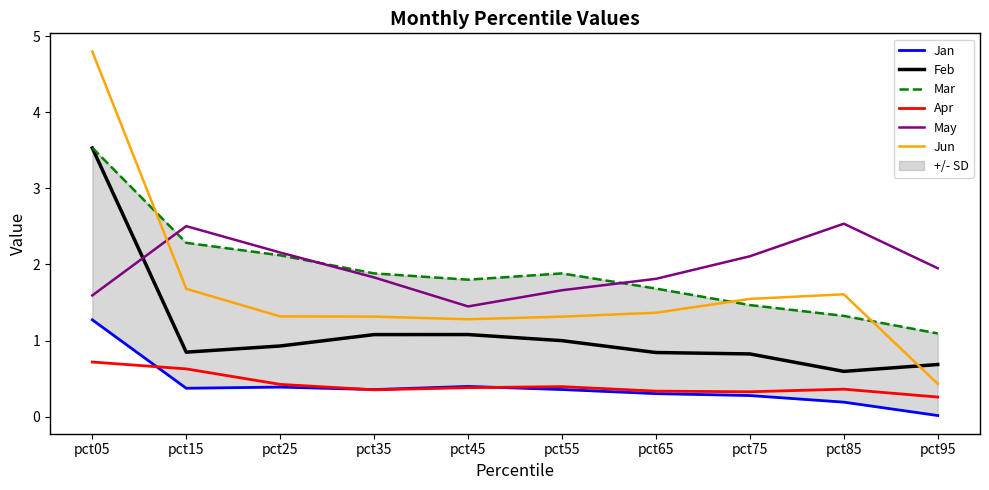

Between which two adjacent categories do May and Mar first intersect?

pct05 and pct15